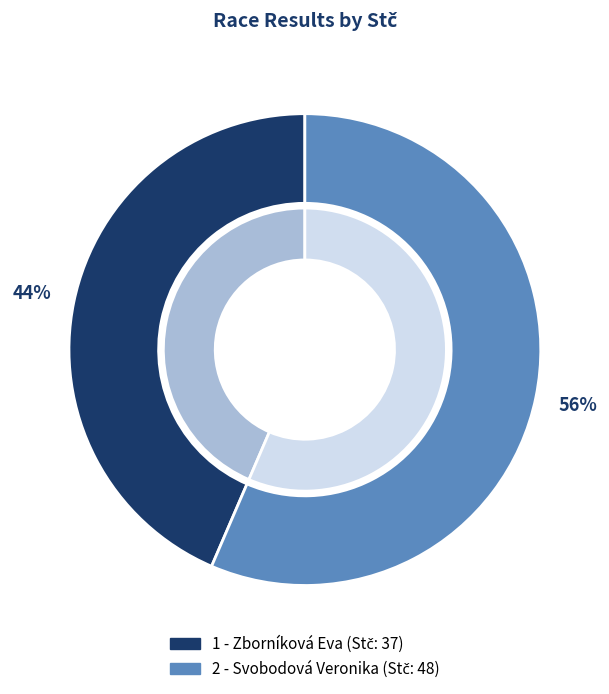

Which has a higher value, 2 - Svobodová Veronika or 1 - Zborníková Eva?

2 - Svobodová Veronika